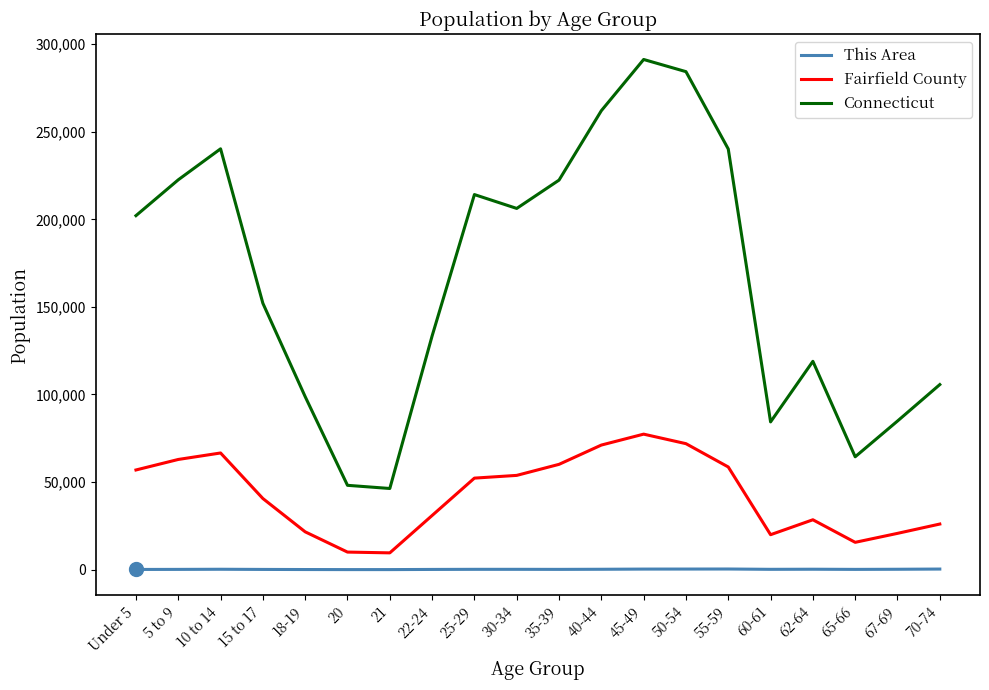

Which series has the largest total across all categories?

Connecticut